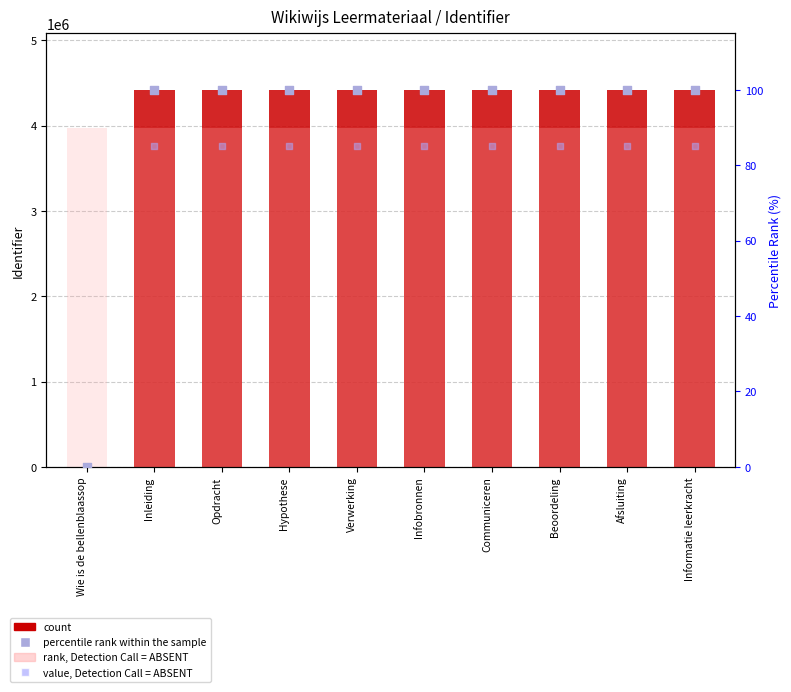

Which series reaches the maximum Y coordinate?

Identifier (count)